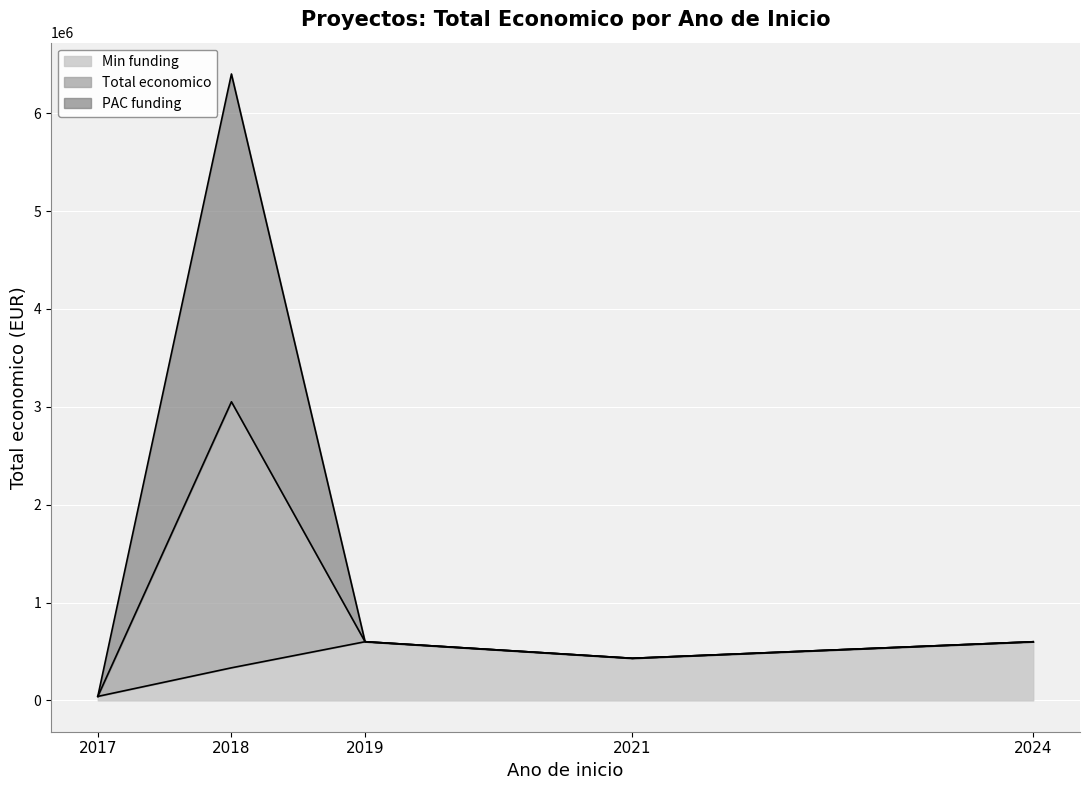

Reading left to right, extract all data points from this chart.

Total economico: 2017=40814	2018=3051573	2019=599605	2021=430411	2024=599262
PAC funding: 2017=40814	2018=6401275	2019=599986	2021=430411	2024=599262
Min funding: 2017=40814	2018=333001	2019=599605	2021=430411	2024=599262